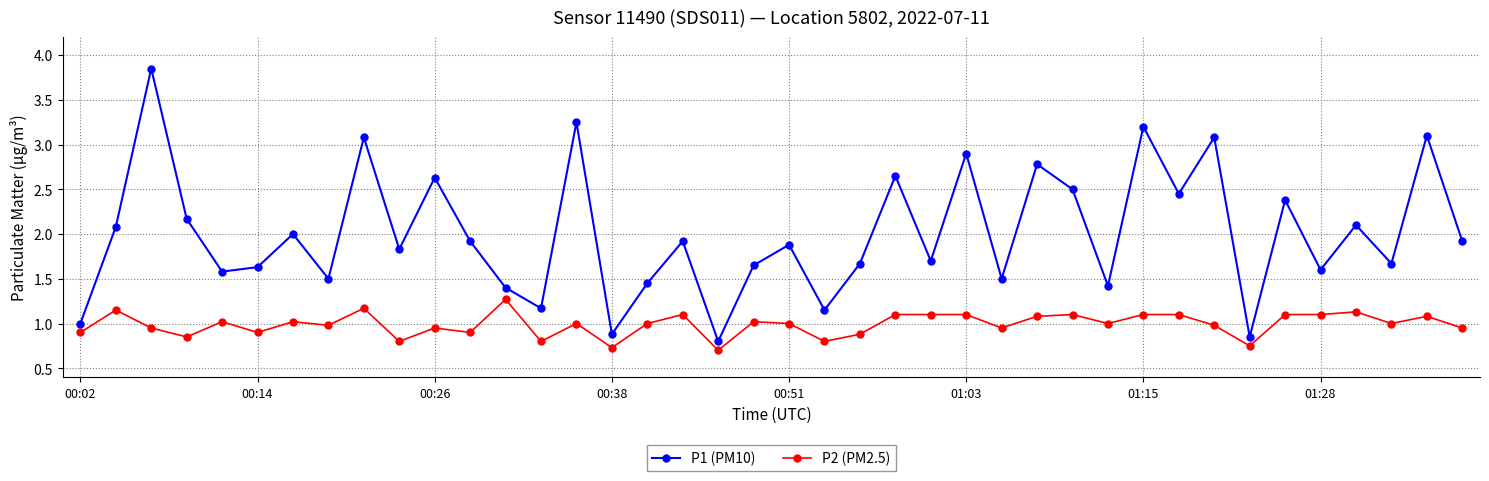

Which series has the widest spread of values?

P1 (PM10)